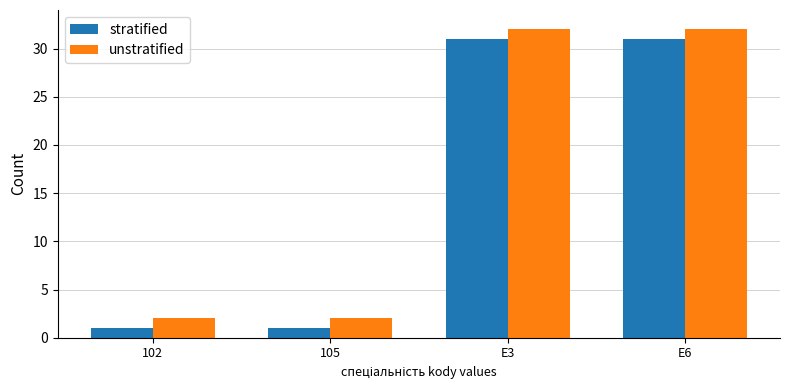

What are all the series names shown in the legend?

stratified, unstratified